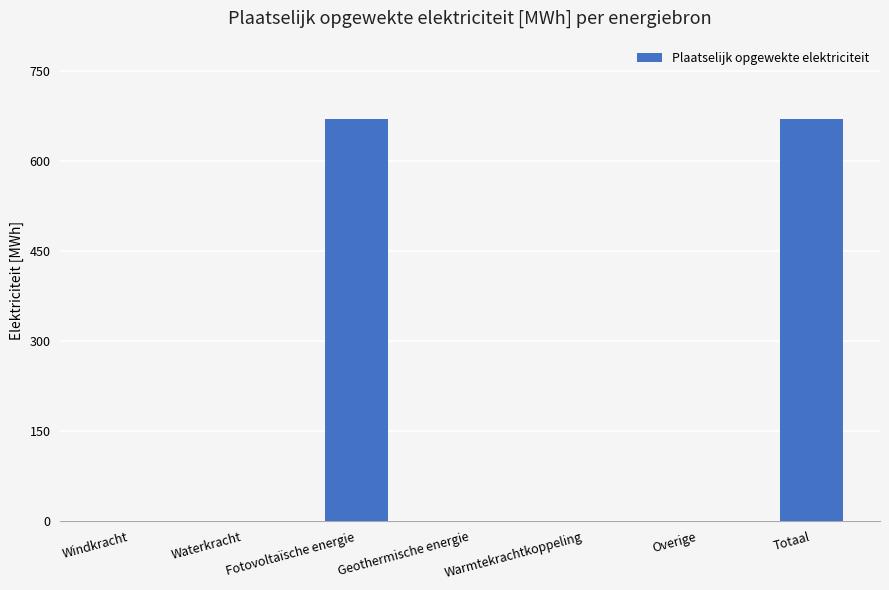

What is the sum of all values?

1337.7